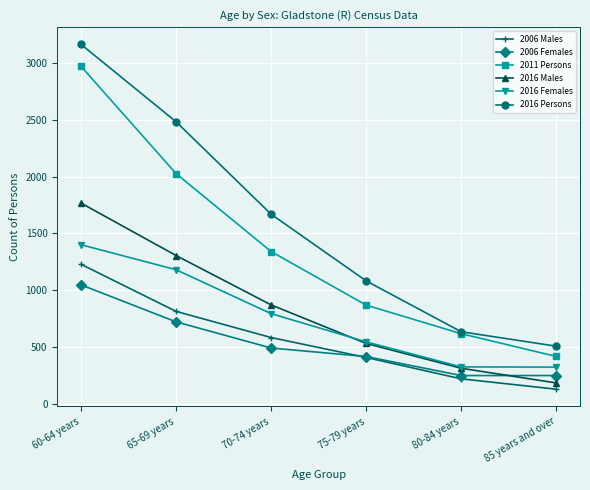

The 2016 Females series shows 795 at 70-74 years. True or false?

True